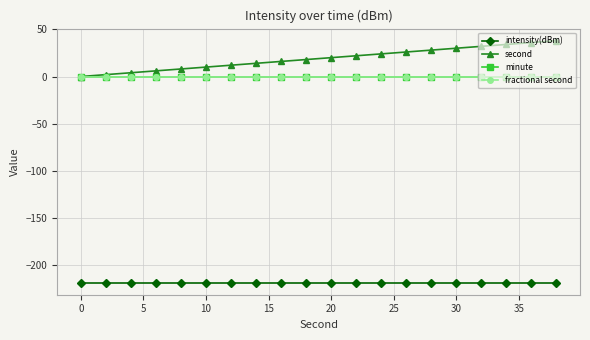

Does the chart have visible grid lines?

Yes